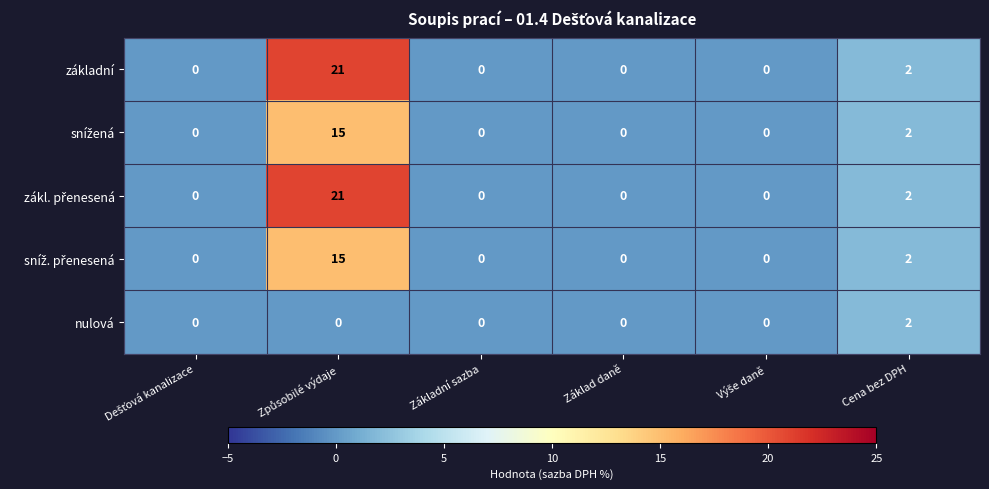

How many nulová values are between 0 and 1?

5